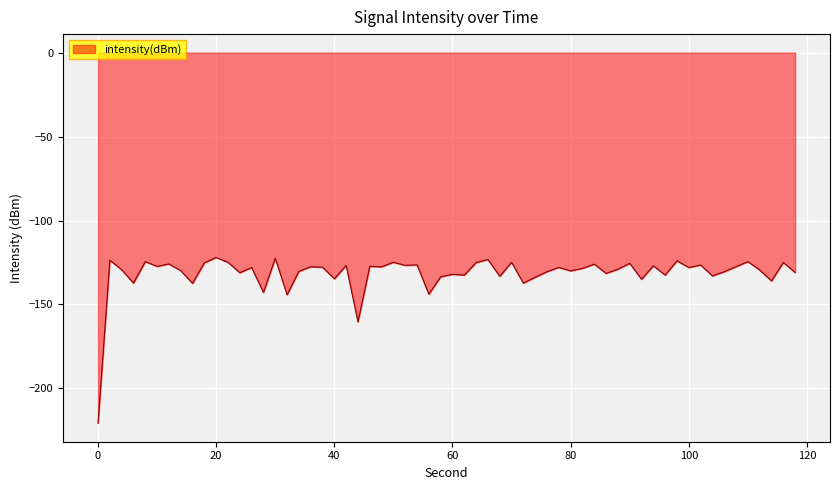

What is the smallest value displayed?

-220.7